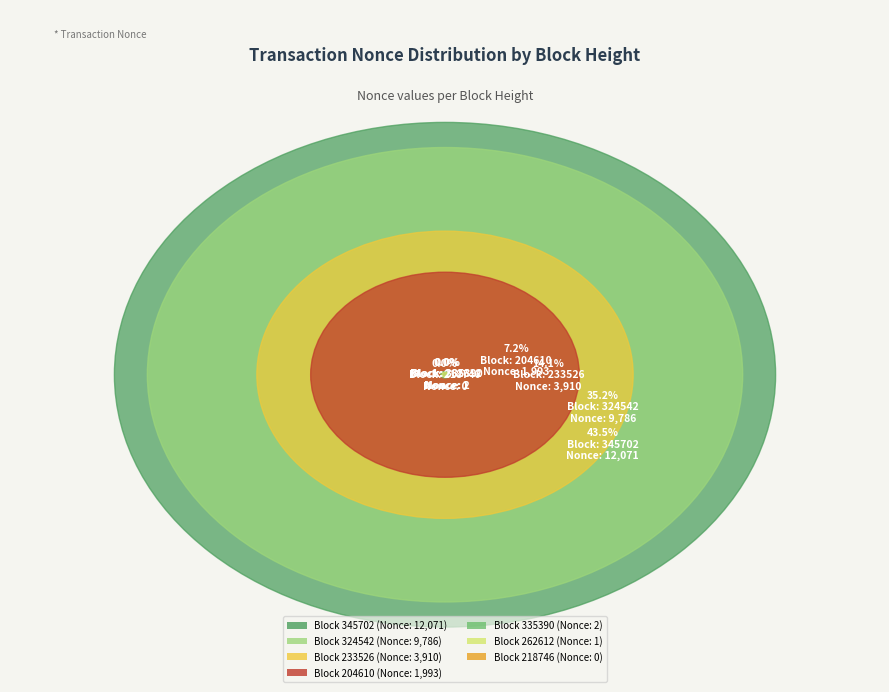

What is the largest slice in the pie chart?

345702